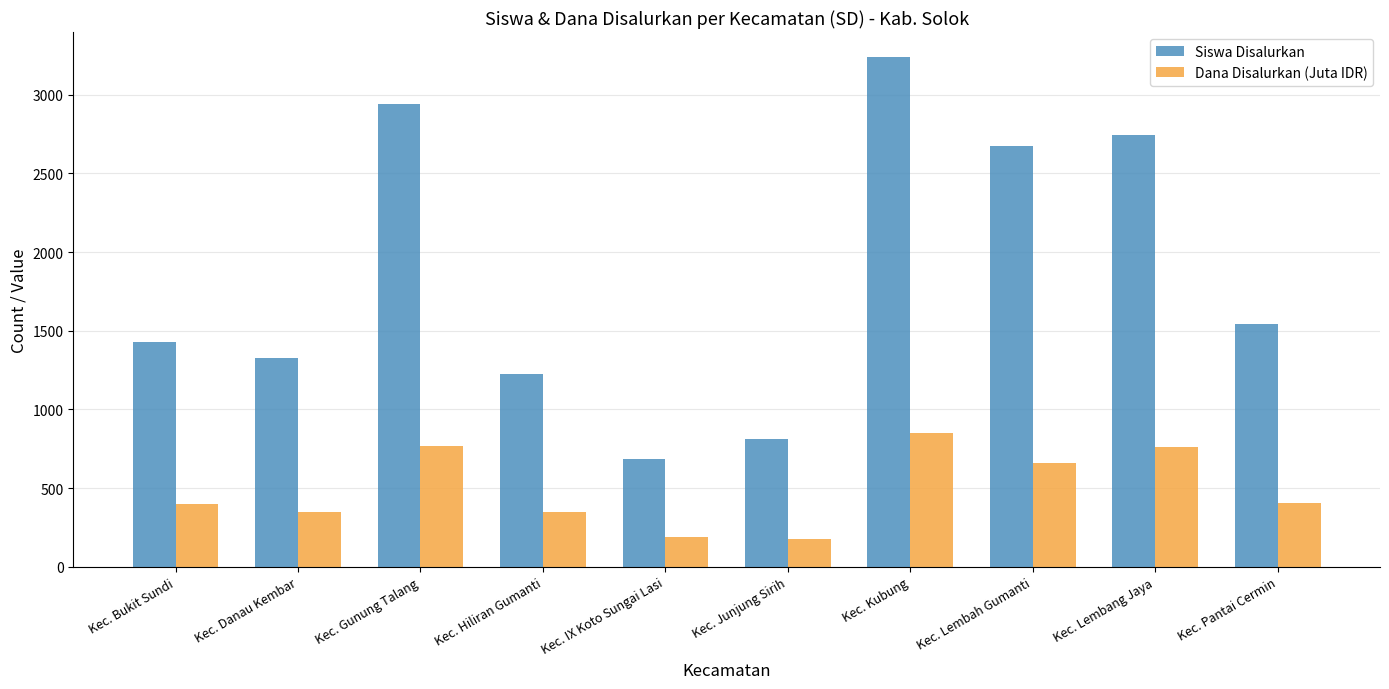

How many bars are there in each group?

2